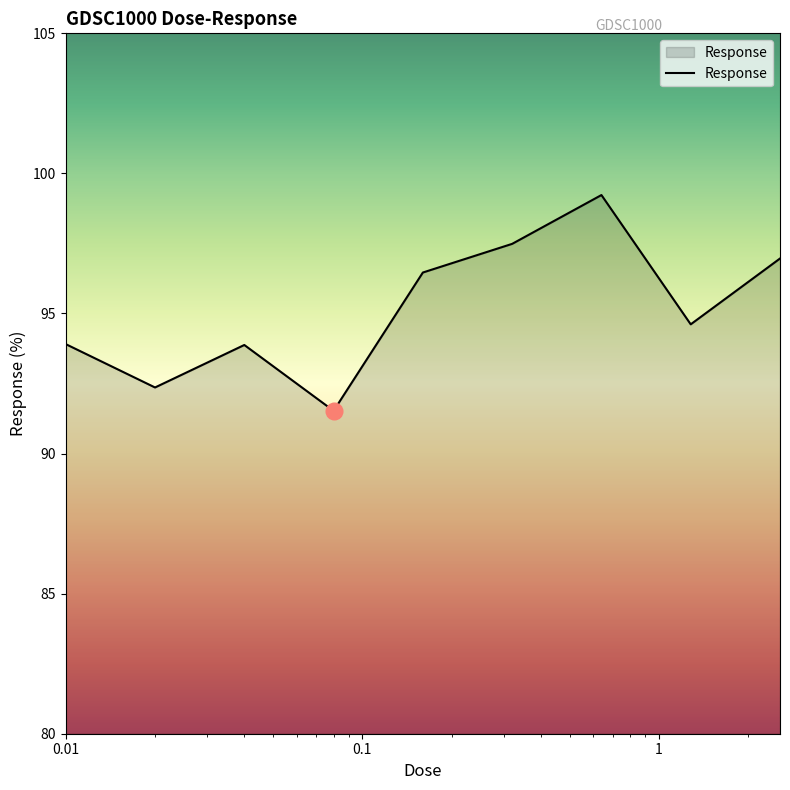

What is the minimum value shown in the chart?

91.5